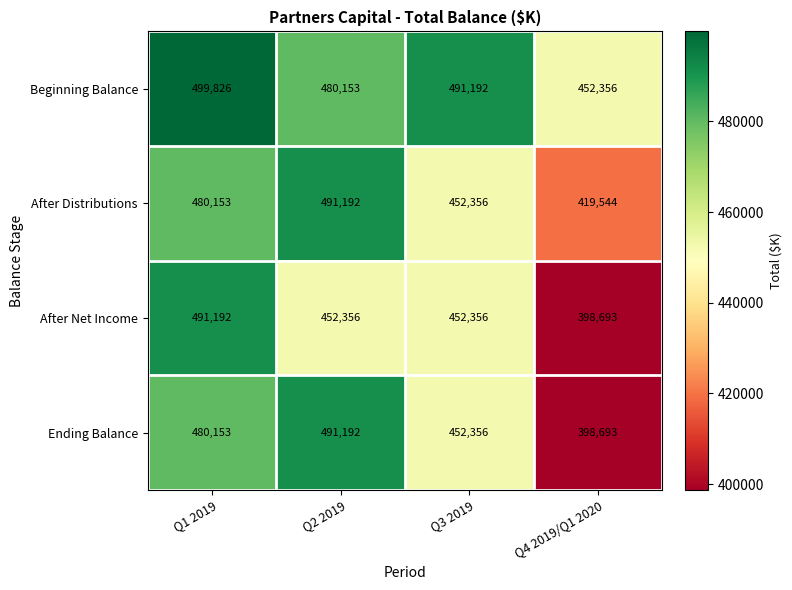

List the series in order of their overall mean, lowest first.

After Net Income, Ending Balance, After Distributions, Beginning Balance